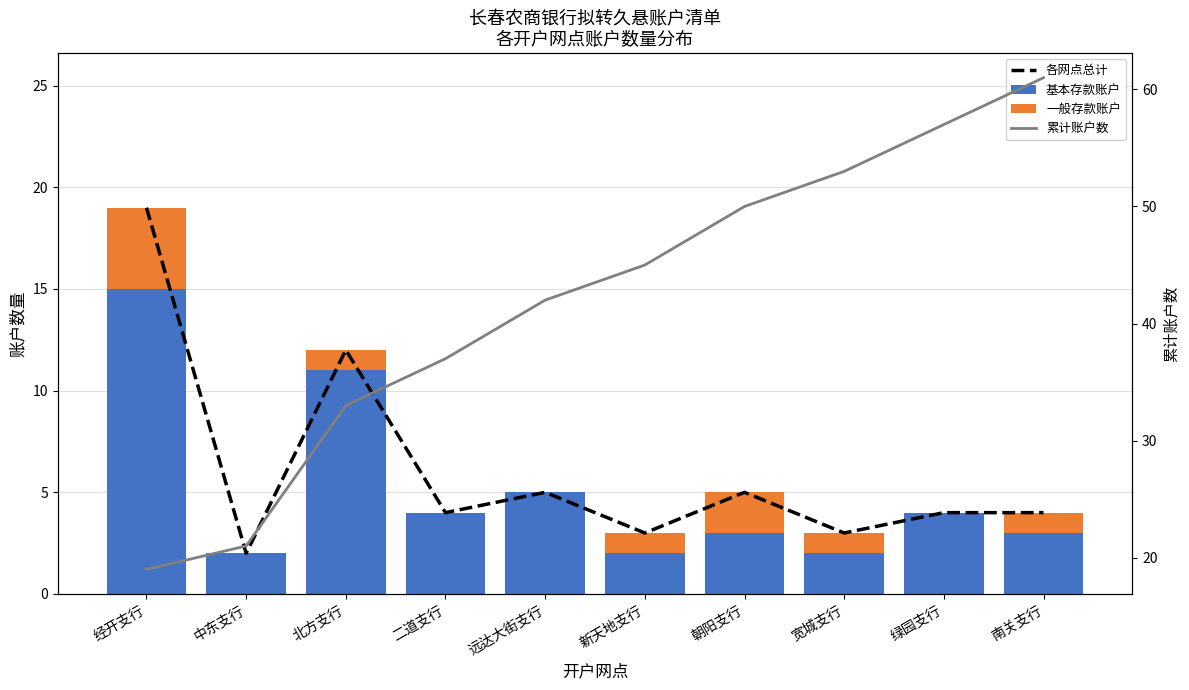

True or false: 累计账户数 has a value of 37 at 二道支行.

True